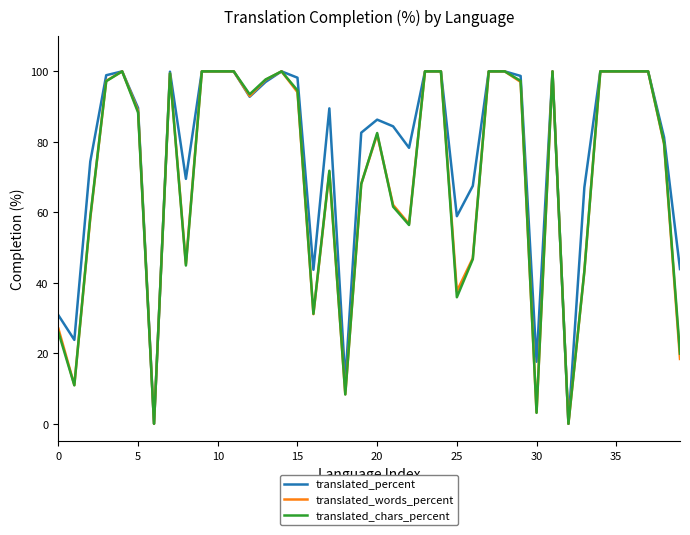

True or false: translated_chars_percent has more than 0 interior local peaks.

True